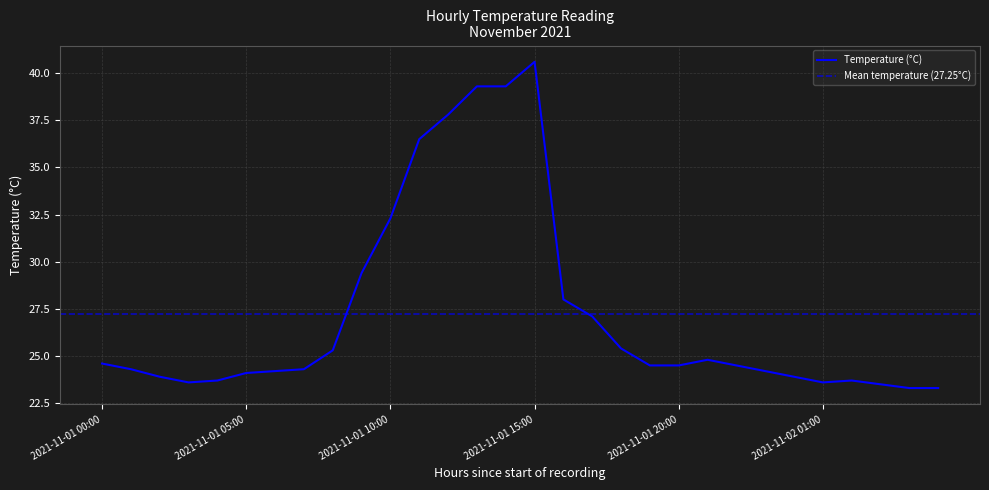

What is the minimum value shown in the chart?

23.3